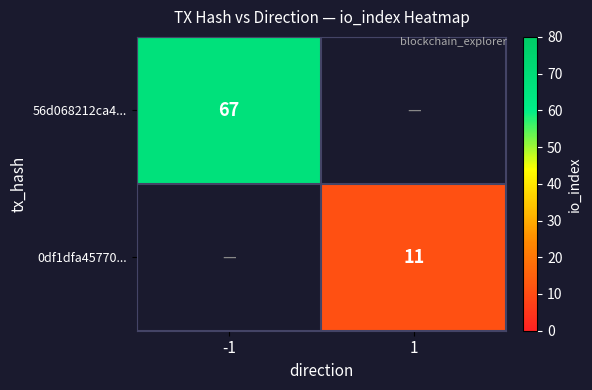

True or false: 0df1dfa45770... has a value of 11 at 1.

True